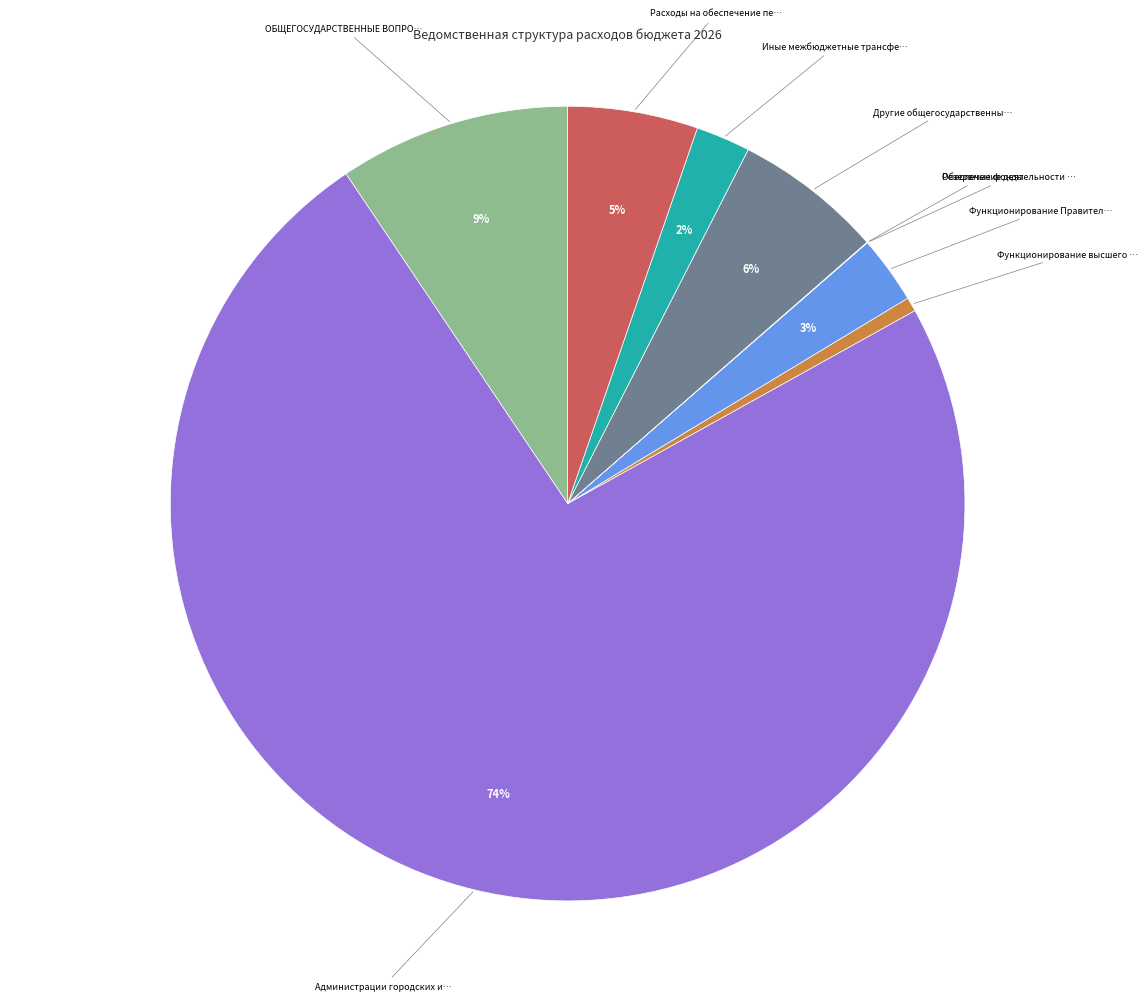

Is there a majority slice in this chart?

Yes